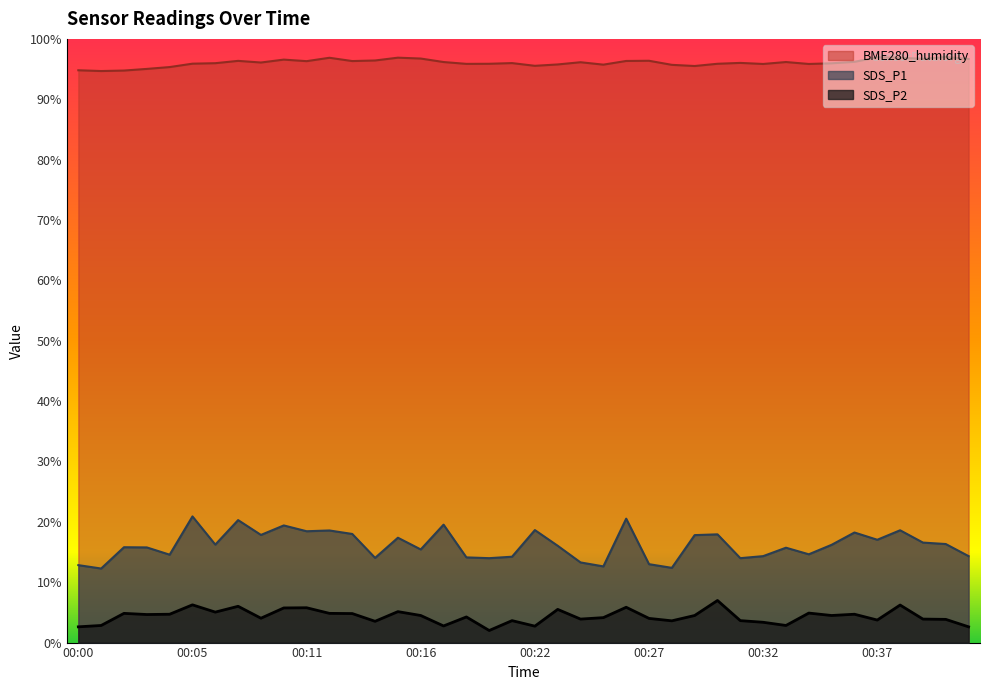

How many interior local peaks does the BME280_humidity series have?

11